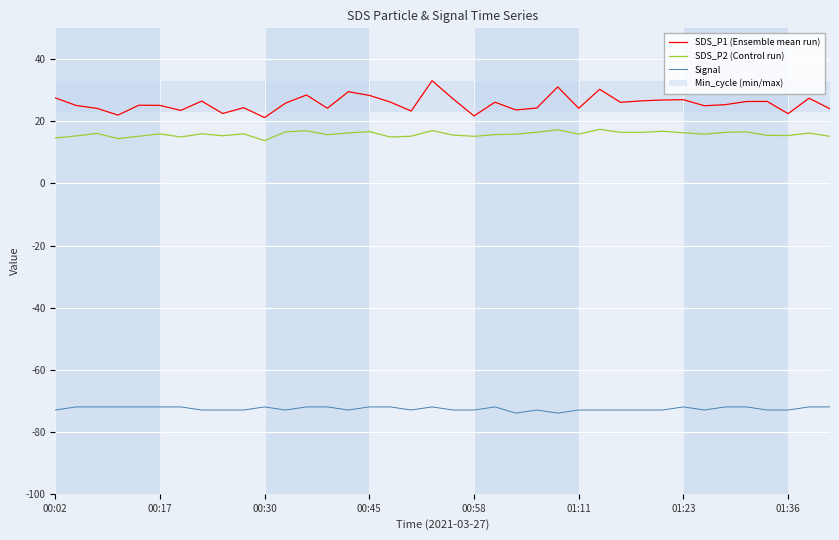

At which label is Signal closest to -73?

00:02